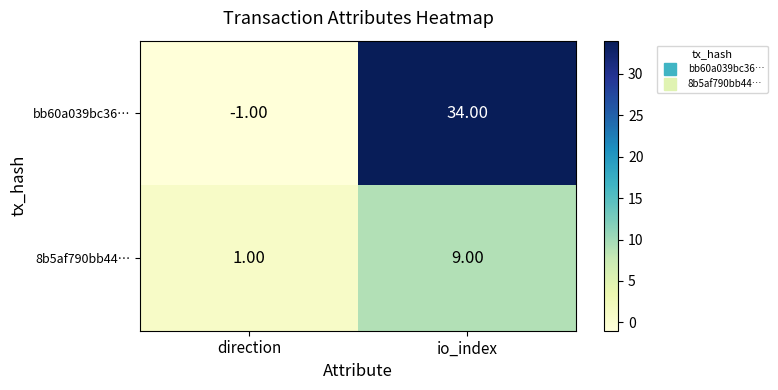

What is the greatest value displayed?

34